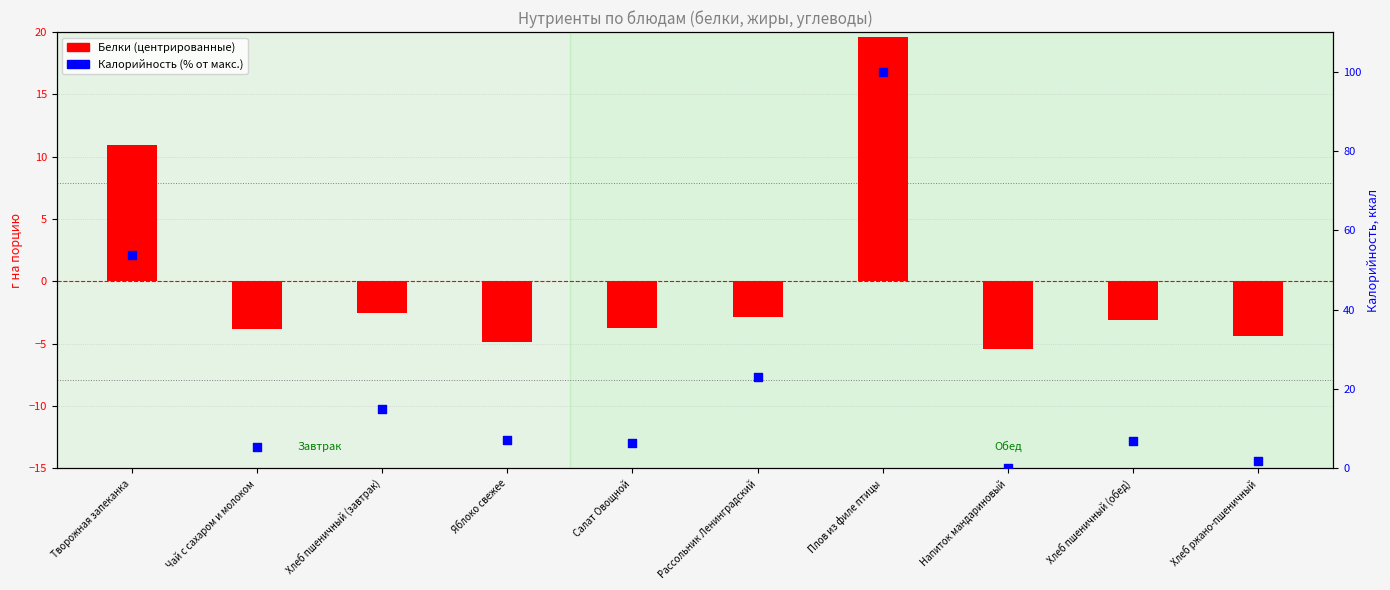

What is the total value across all series at Хлеб ржано-пшеничный?

-2.5